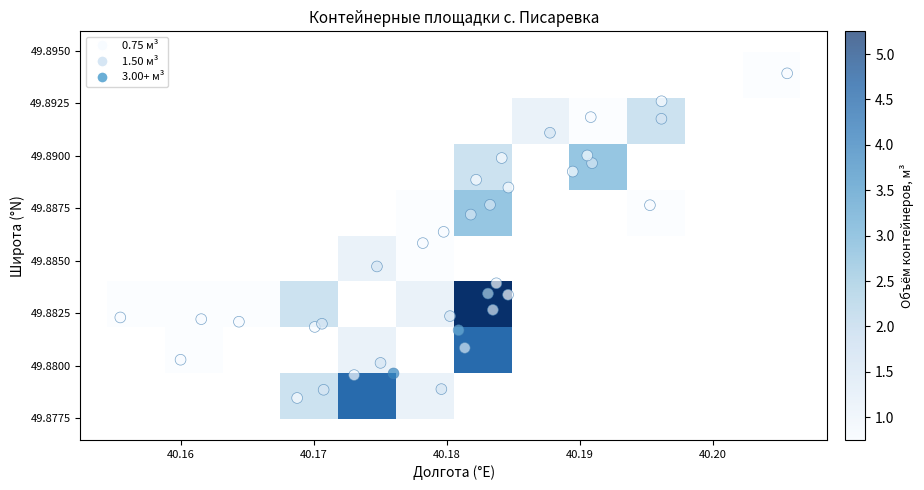

True or false: the data shows 49.9 at 19.

True